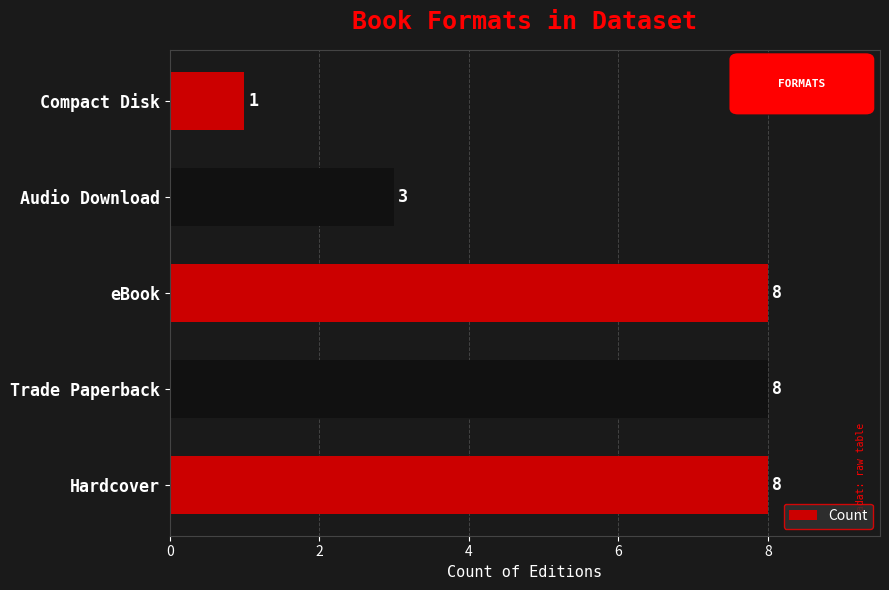

The value at Compact Disk is 1. True or false?

True